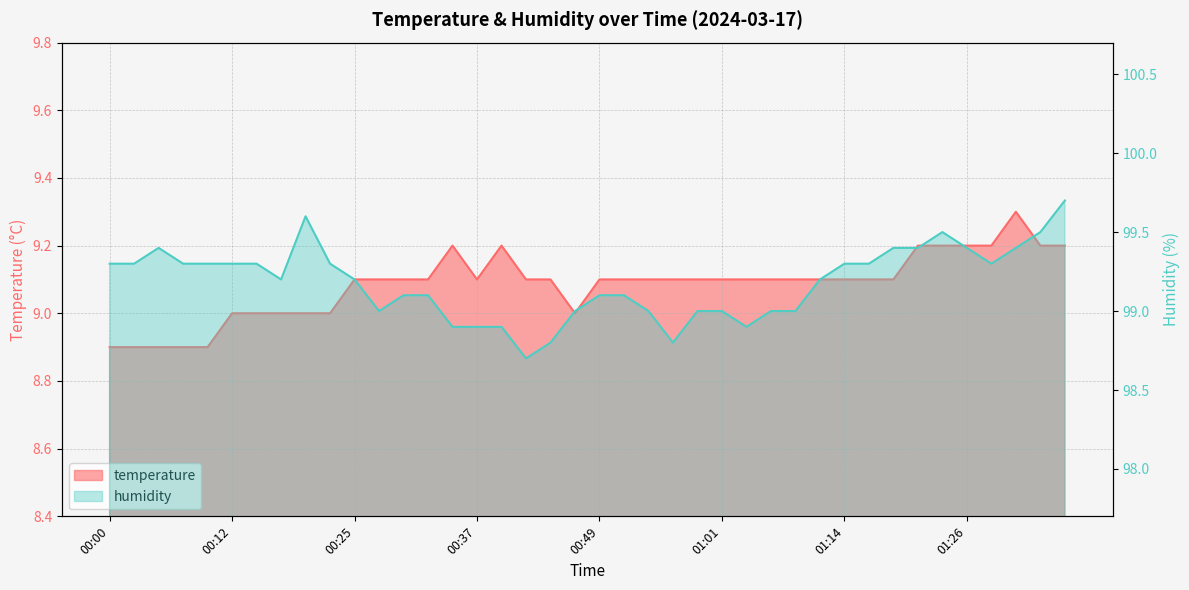

Where does the temperature series first go above 9?

00:25